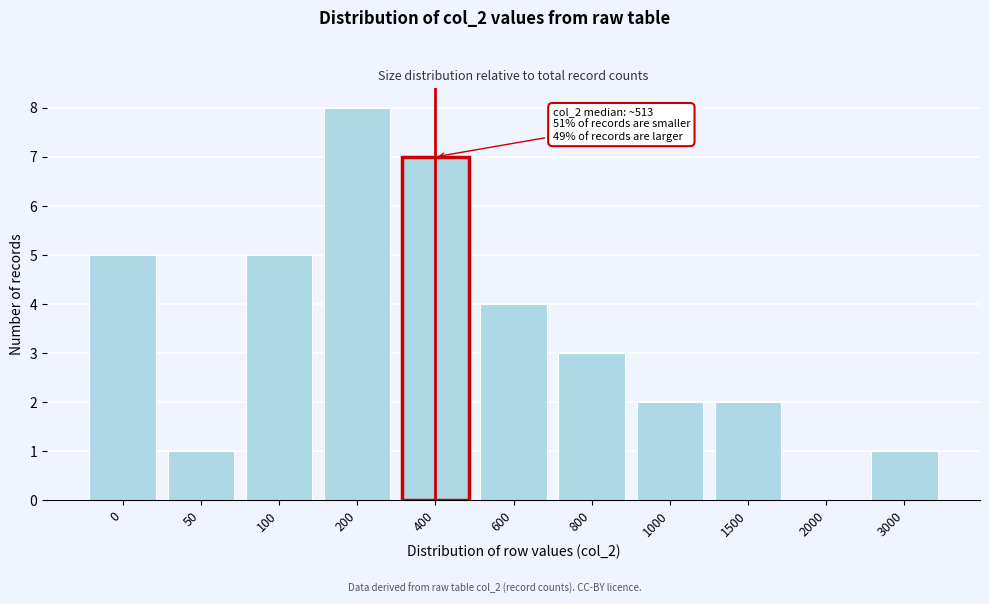

Reading left to right, transcribe all the data shown in this chart.

0=5	50=1	100=5	200=8	400=7	600=4	800=3	1000=2	1500=2	2000=0	3000=1